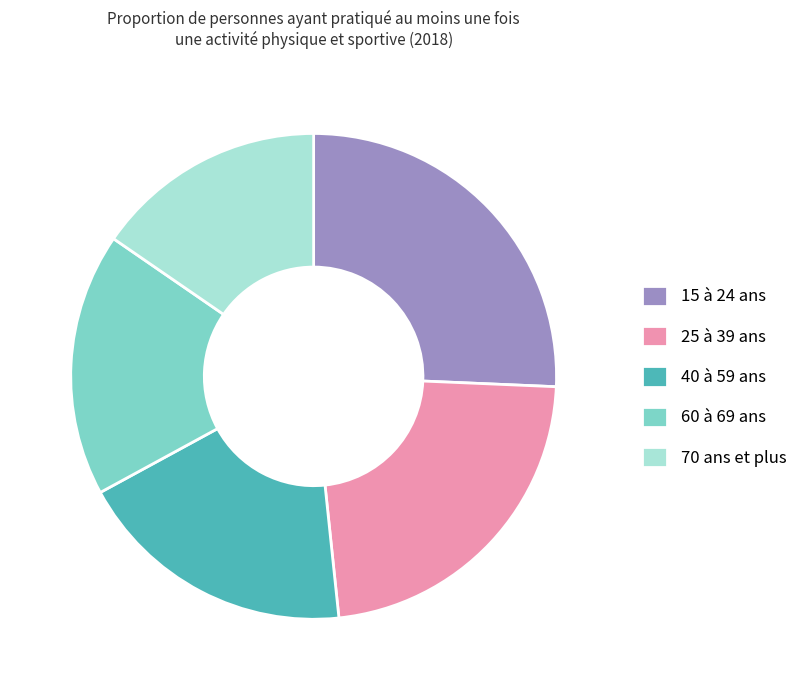

Rank the categories by value from highest to lowest.

15 à 24 ans, 25 à 39 ans, 40 à 59 ans, 60 à 69 ans, 70 ans et plus